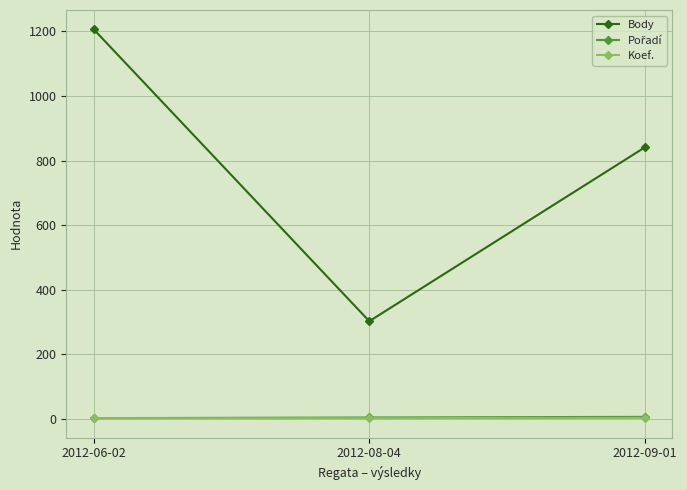

Which series has the largest total across all categories?

Body